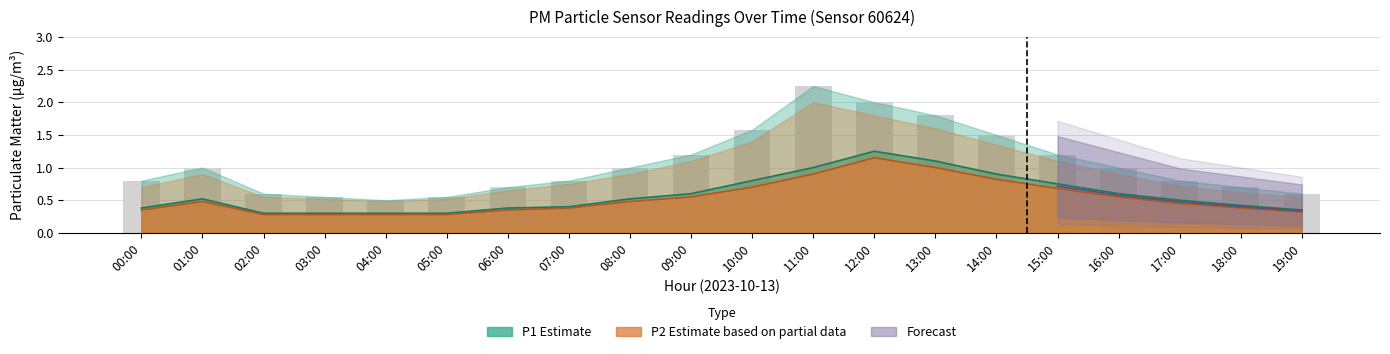

Which category has the highest value across all series?

11:00